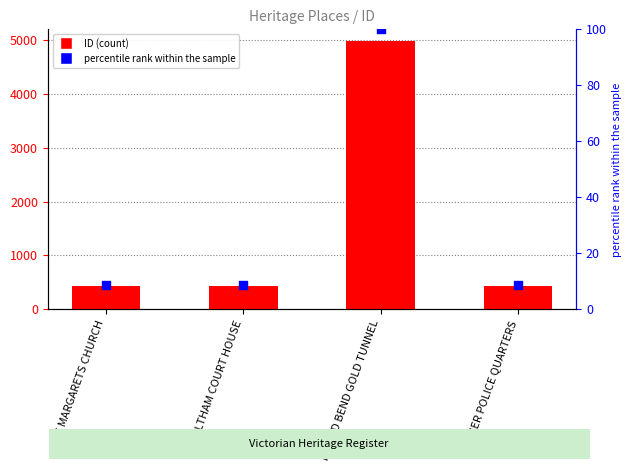

At how many categories does at least one series exceed 3077?

1